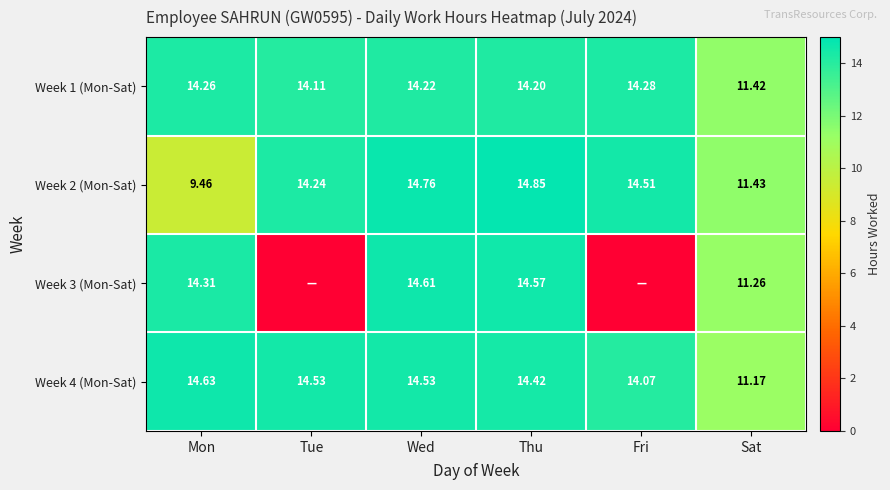

List the labels in order of Week 2 (Mon-Sat) value, largest first.

Thu, Wed, Fri, Tue, Sat, Mon